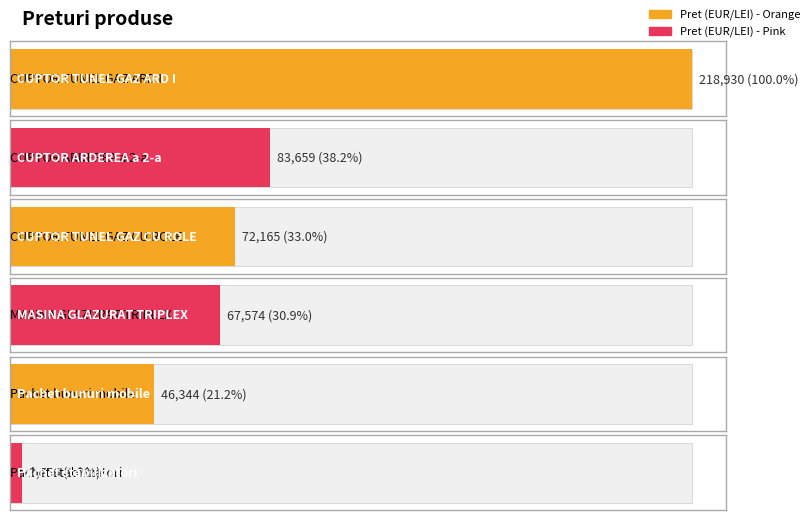

Between Pachet bunuri mobile and MASINA GLAZURAT TRIPLEX, which is larger?

MASINA GLAZURAT TRIPLEX